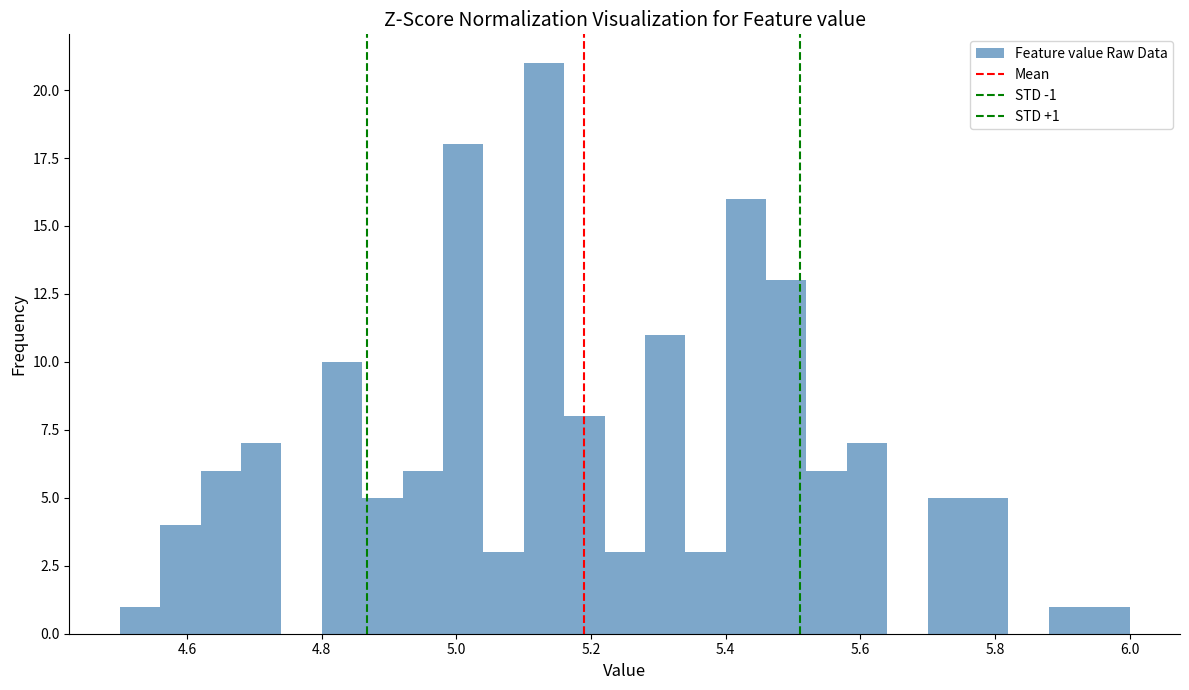

Around what value on the x-axis is the tallest bar? Give the approximate position of its centre, as read against the axis.

5.14